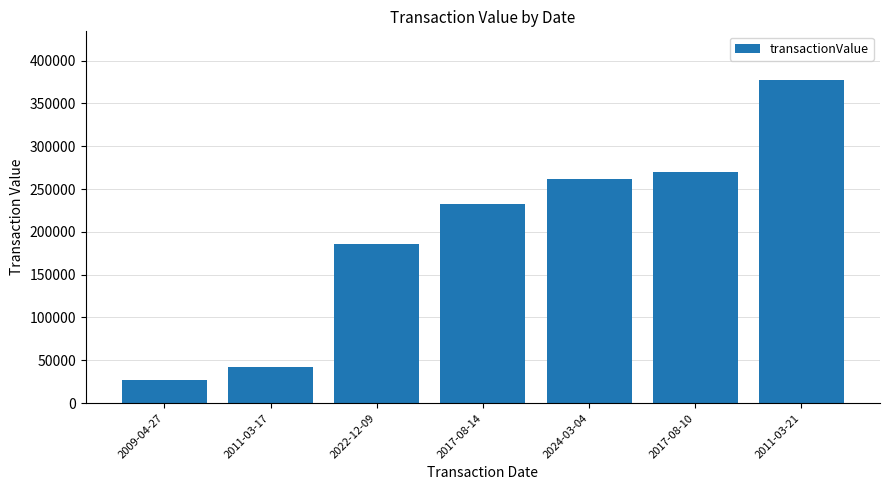

How many bars are there in total?

7